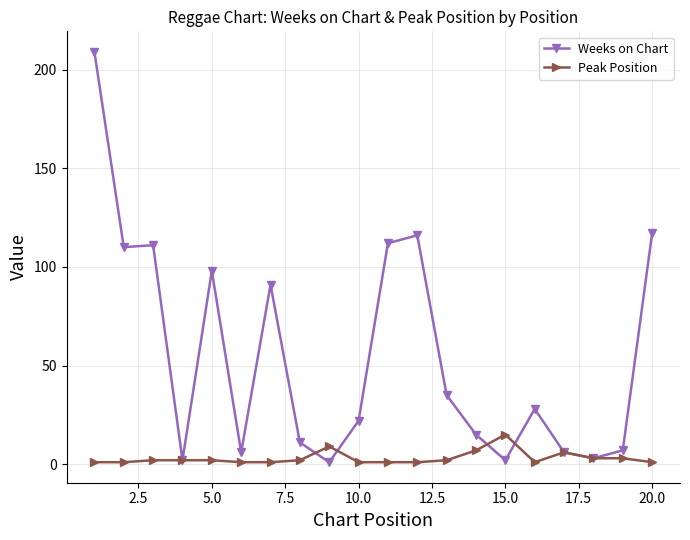

What is the maximum value for Weeks on Chart?

209